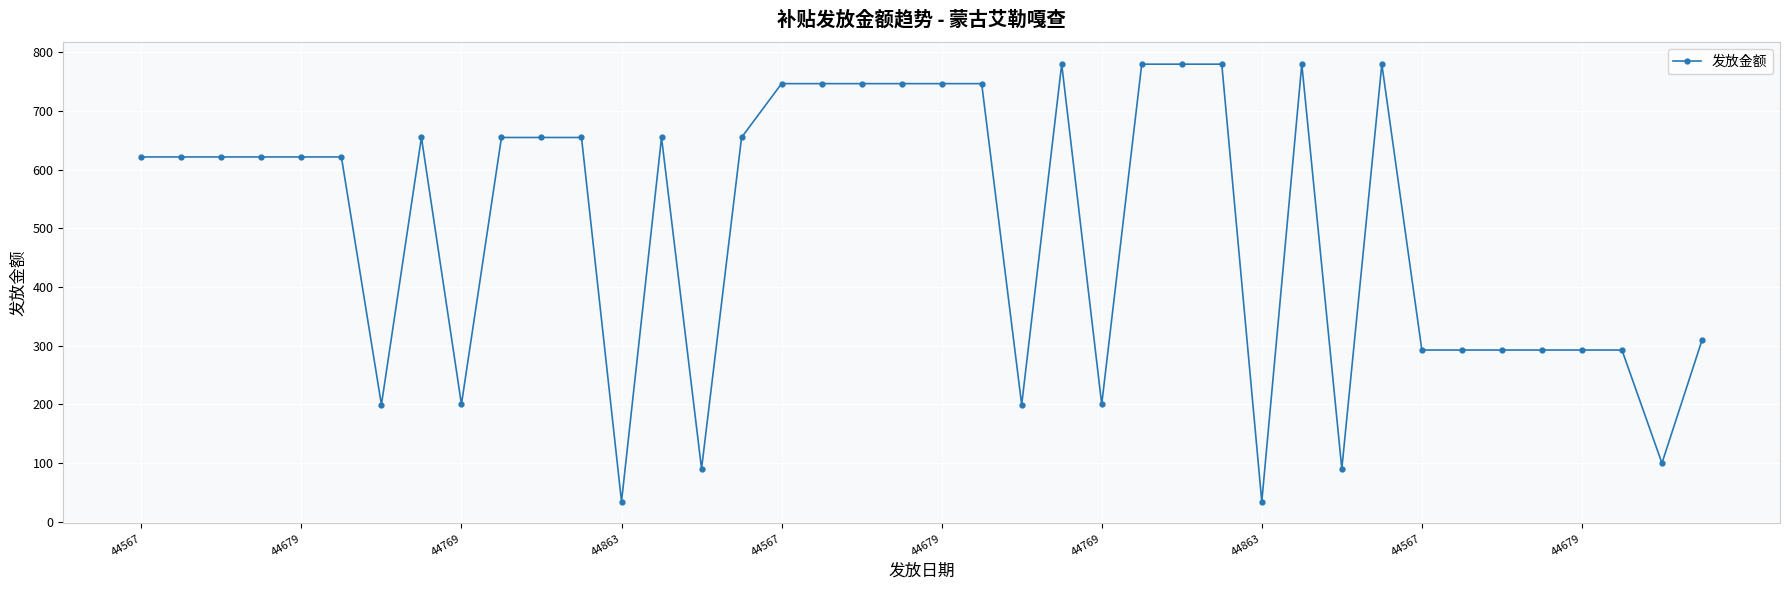

True or false: the data has more than 2 interior local peaks.

True